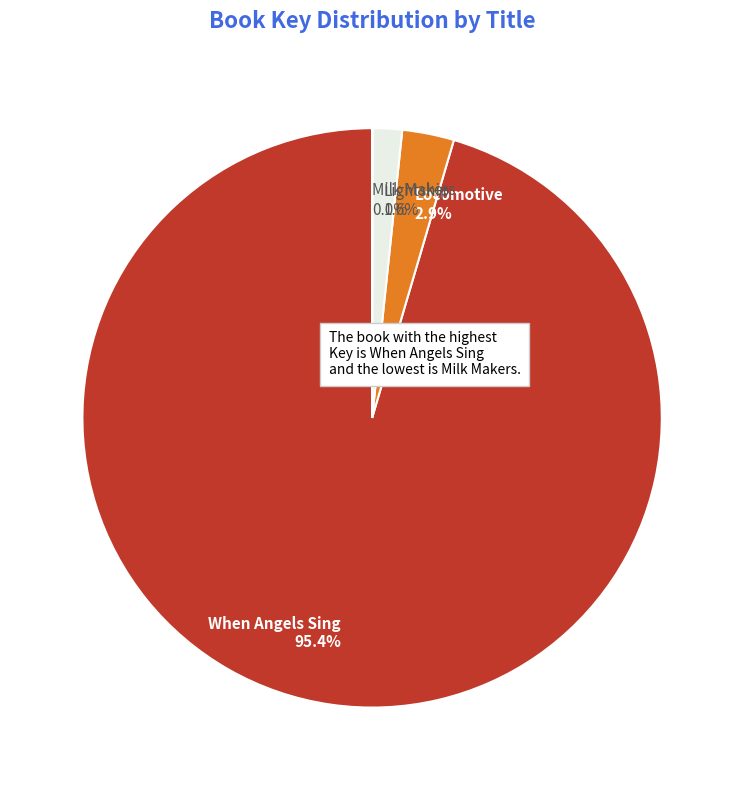

Does Locomotive represent more than half of the total?

No